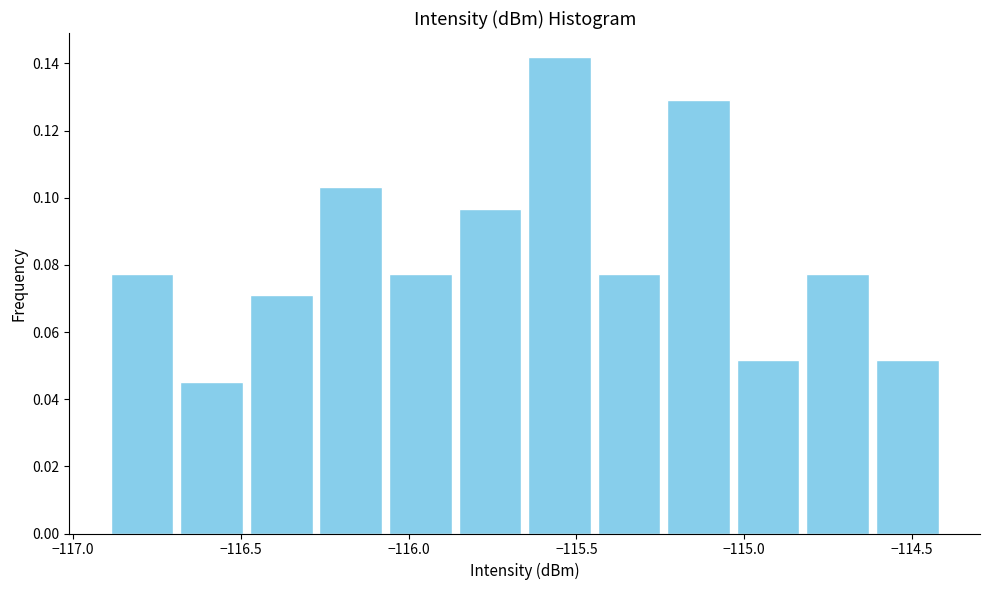

Which range on the x-axis has the tallest bar?

-115.65 to -115.45